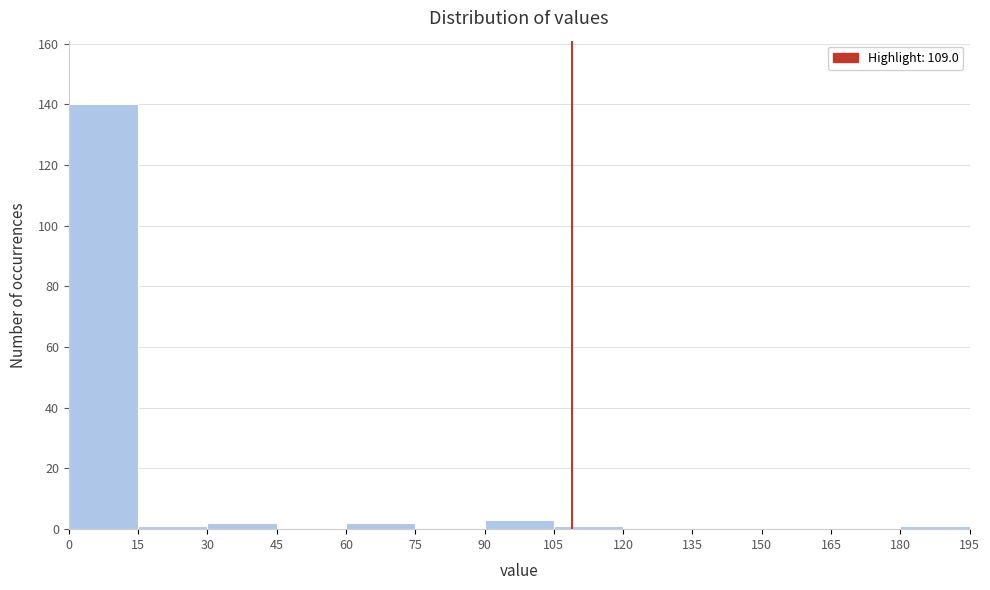

Reading left to right, transcribe this chart: for each bar, give the range it covers on the x-axis and its height. The values are not printed on the chart, so give them approximately, as read against the axis.

0 to 15: 140
15 to 30: under 2
30 to 45: 2
45 to 60: 0
60 to 75: 2
75 to 90: 0
90 to 105: 4
105 to 120: under 2
120 to 135: 0
135 to 150: 0
150 to 165: 0
165 to 180: 0
180 to 195: under 2